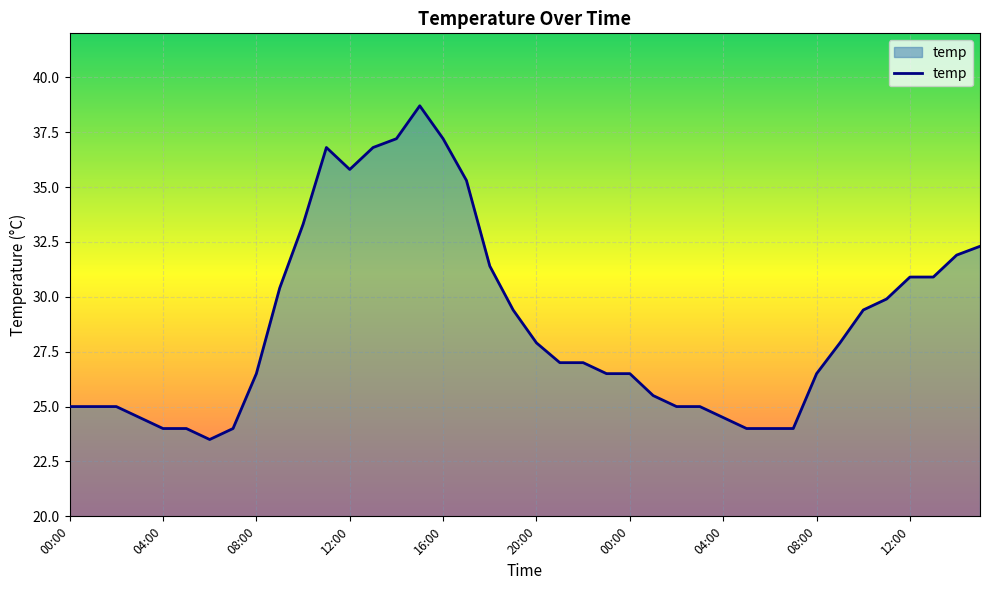

What is the difference between the maximum and minimum values?

15.2